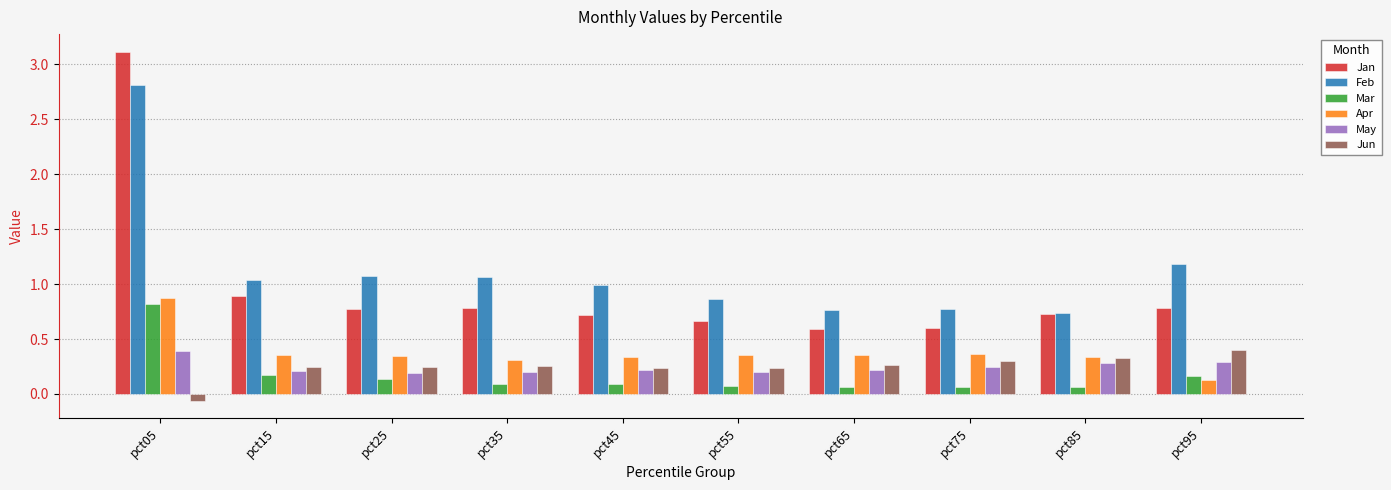

The value of Mar at pct75 is 0.1. True or false?

True